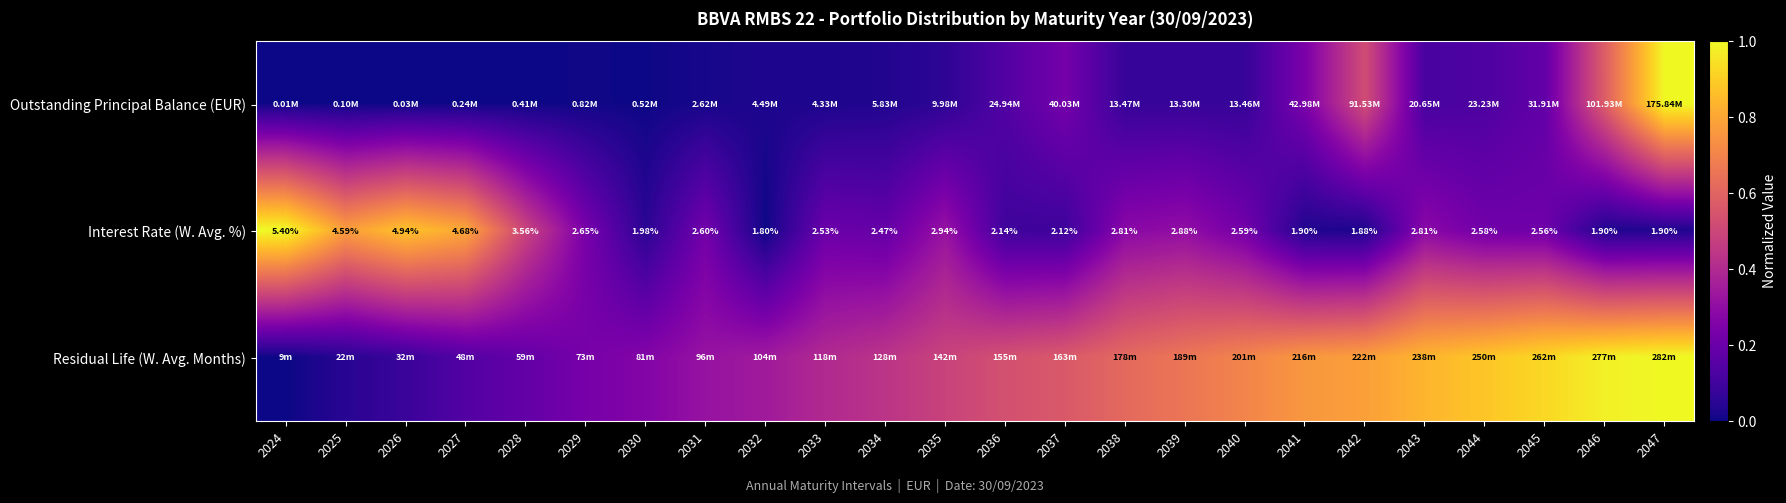

Between 2045 and 2038, which is larger?

2045